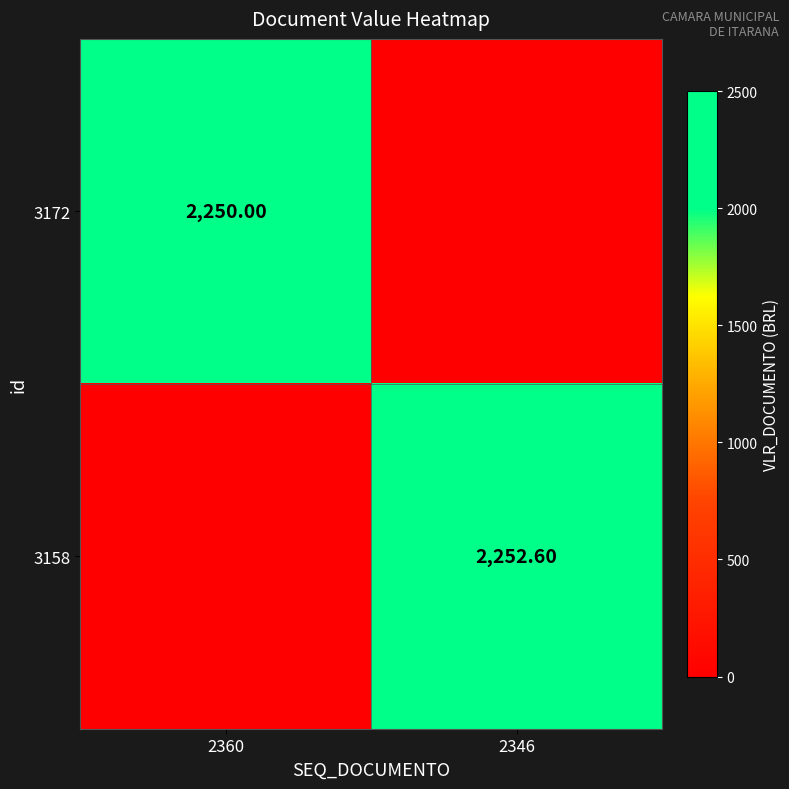

Is the value of 3172 at 2360 greater than the value of 3158 at 2346?

No